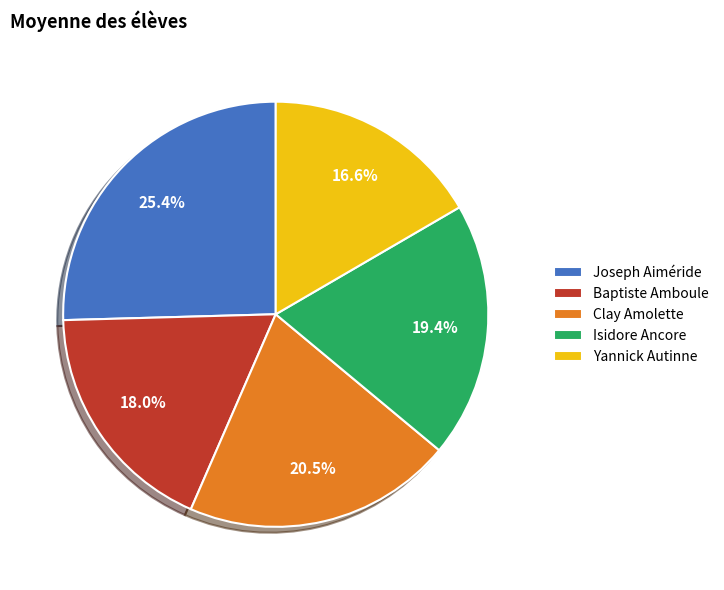

Which slice is the smallest?

Yannick Autinne